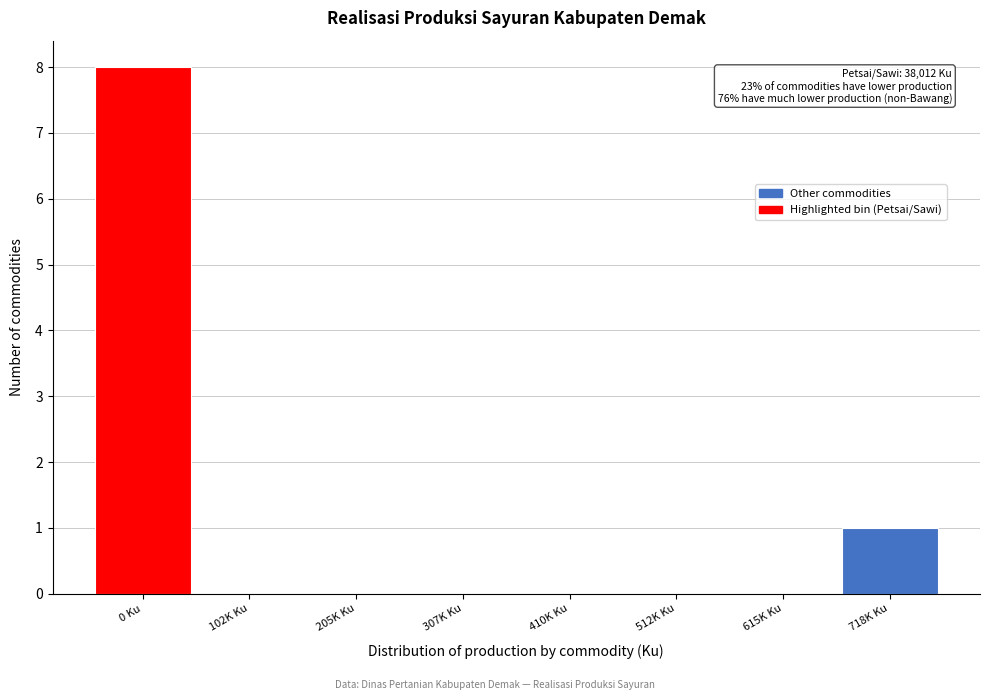

Reading left to right, extract all data points from this chart.

0 Ku=8	102K Ku=0	205K Ku=0	307K Ku=0	410K Ku=0	512K Ku=0	615K Ku=0	718K Ku=1